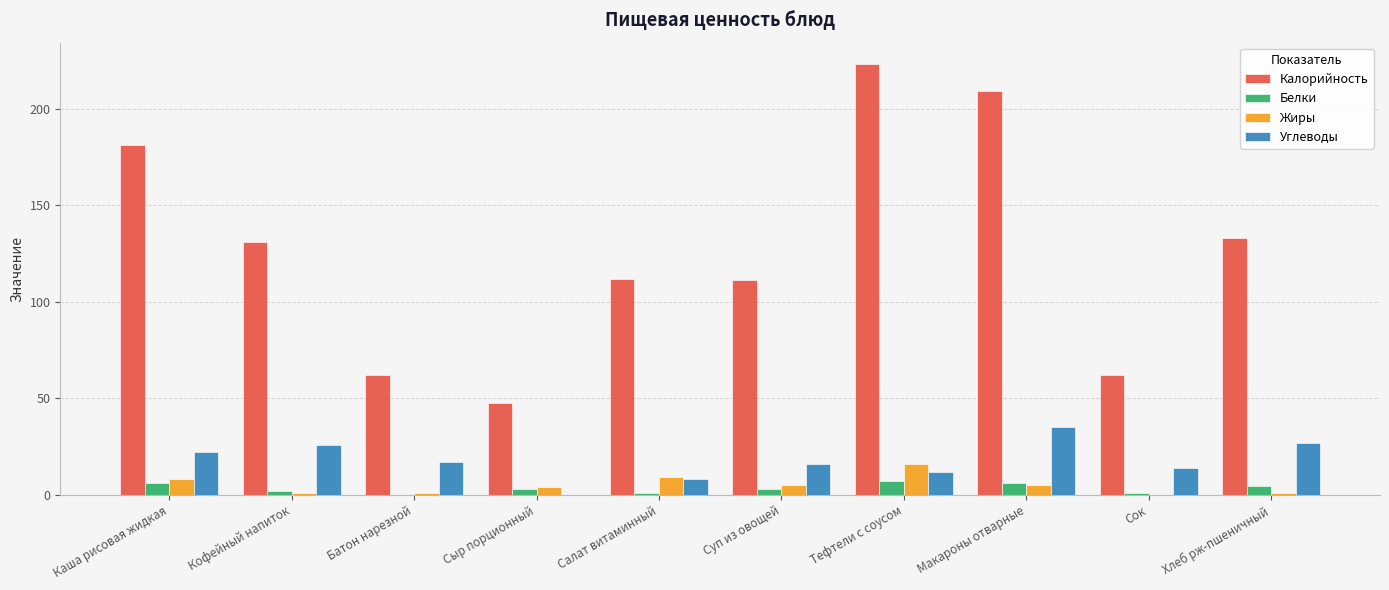

Is it true that Углеводы equals 25.8 at Суп из овощей?

False